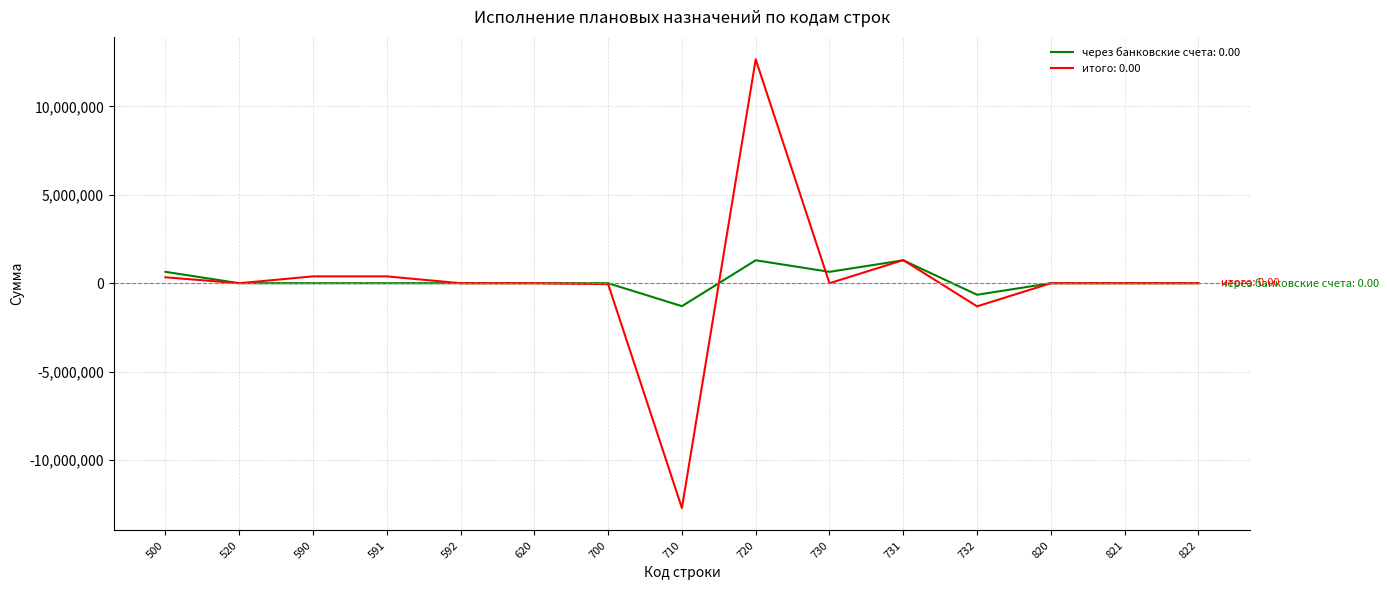

What is the maximum value shown in the chart?

12658601.1